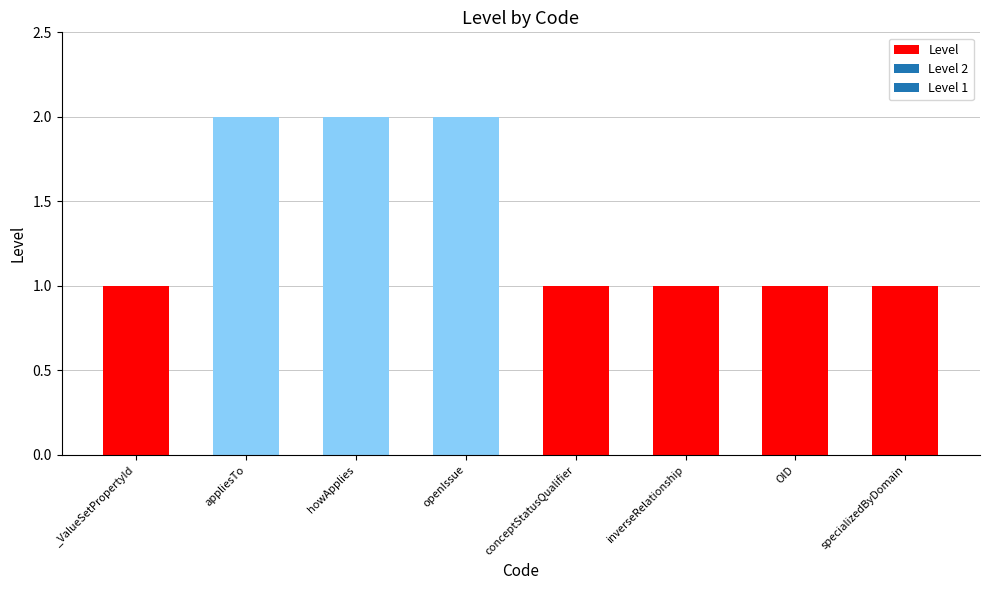

True or false: the data shows 1 at appliesTo.

False